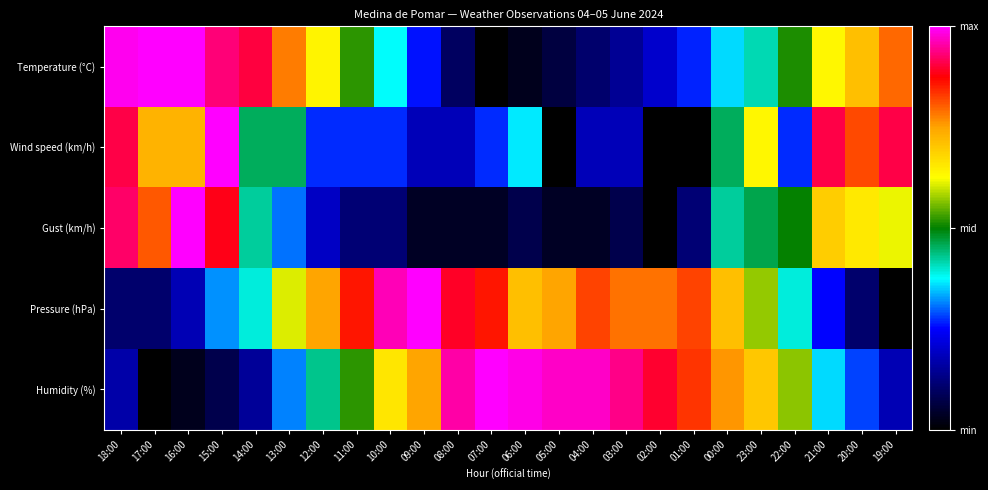

Which category has the highest value across all series?

17:00